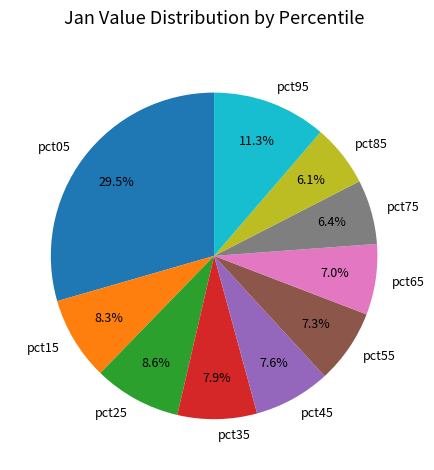

What is the total percentage of pct05 and pct25?

38.1%